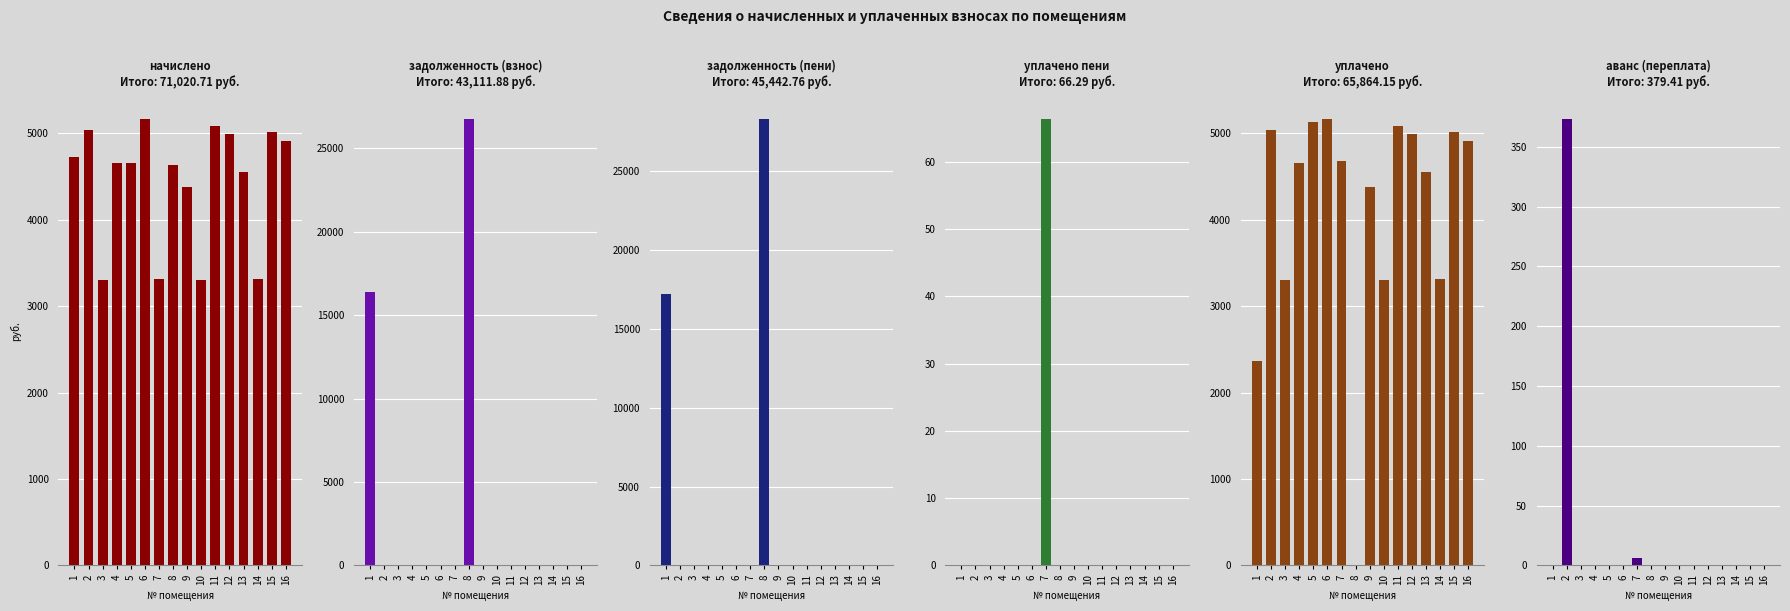

Count the number of categories in the chart.

16